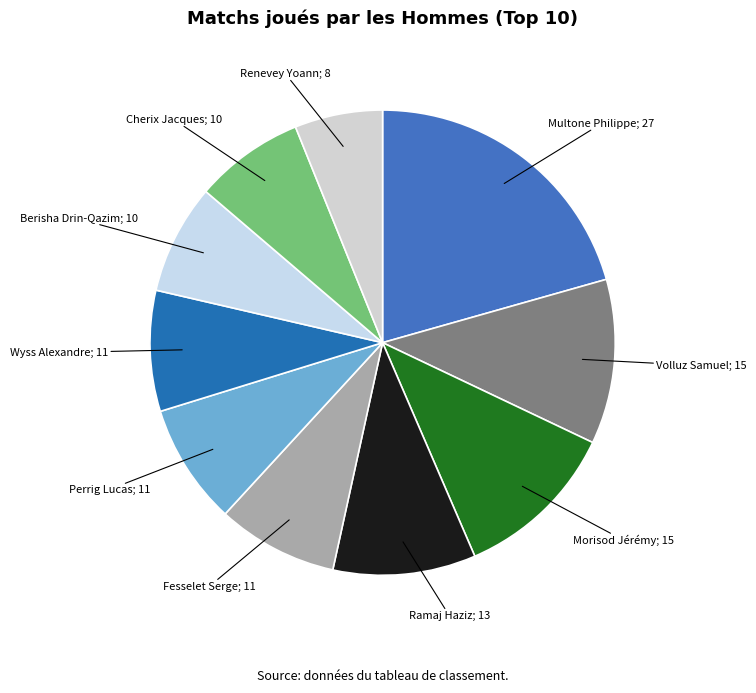

Does Fesselet Serge; 11 account for over 50% of the chart?

No